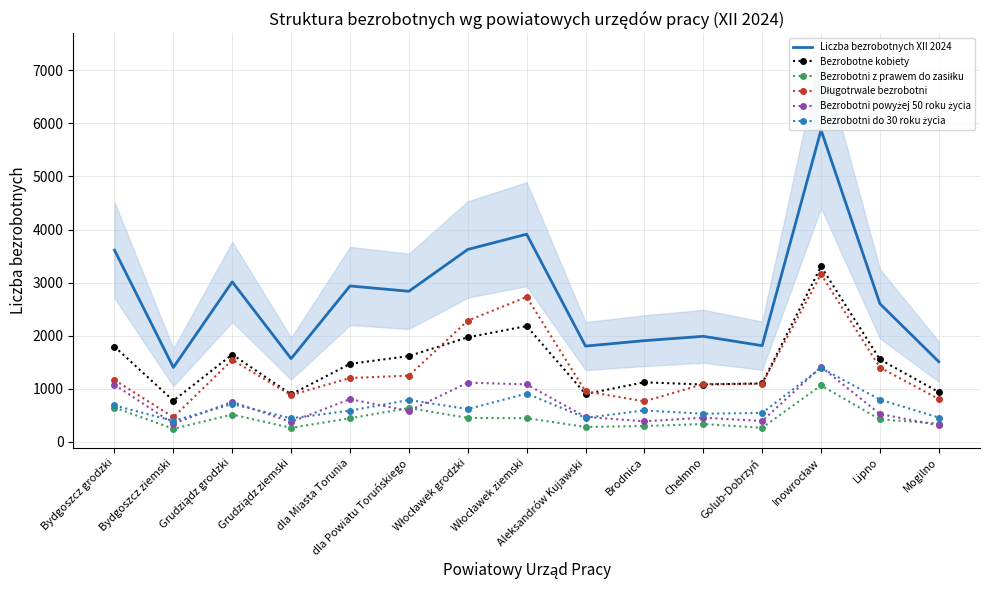

How many interior local peaks does the Bezrobotne kobiety series have?

4